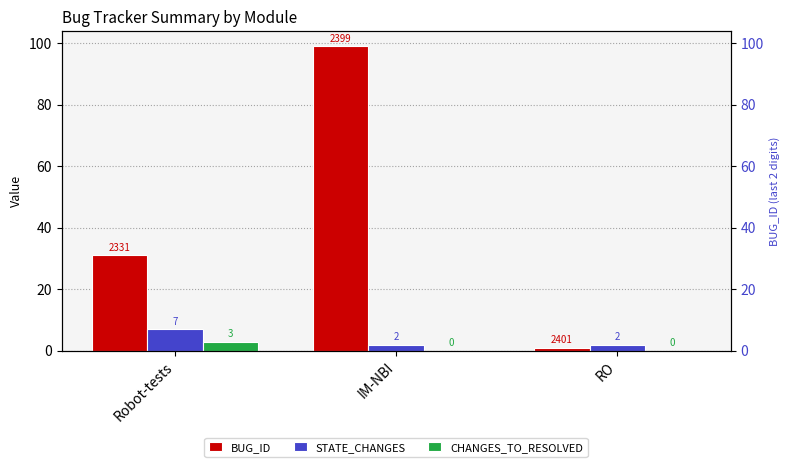

Rank the categories by BUG_ID value from highest to lowest.

IM-NBI, Robot-tests, RO